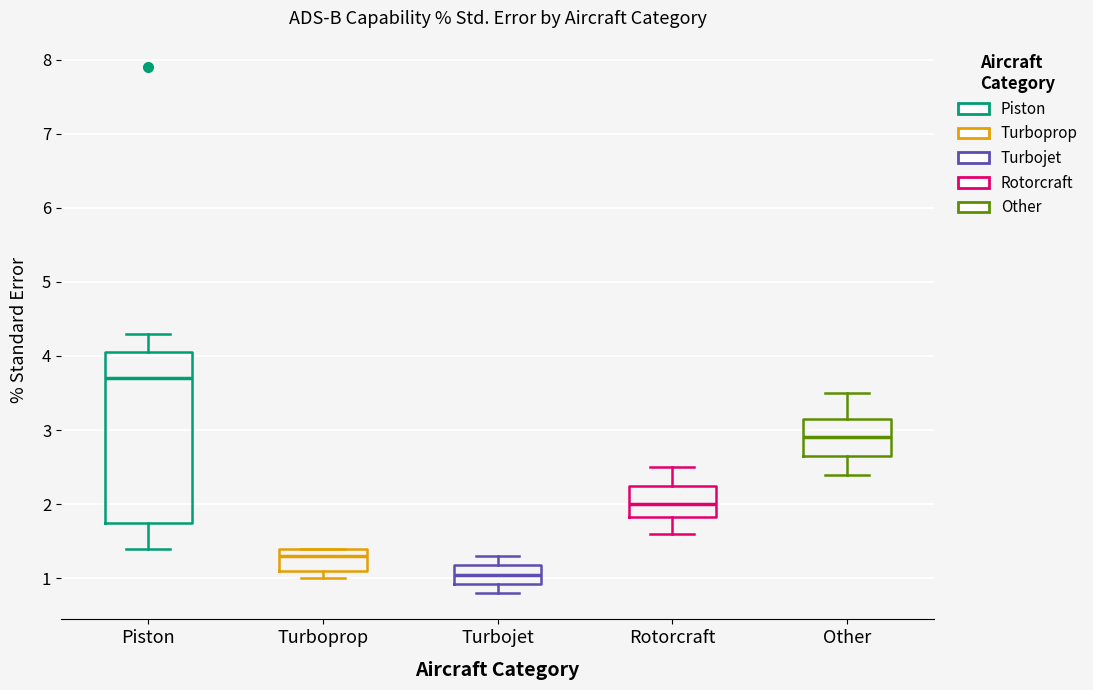

Where does the median line of the box for Turboprop sit on the y-axis? The values are not printed on the chart, so give them approximately, as read against the axis.

1.3